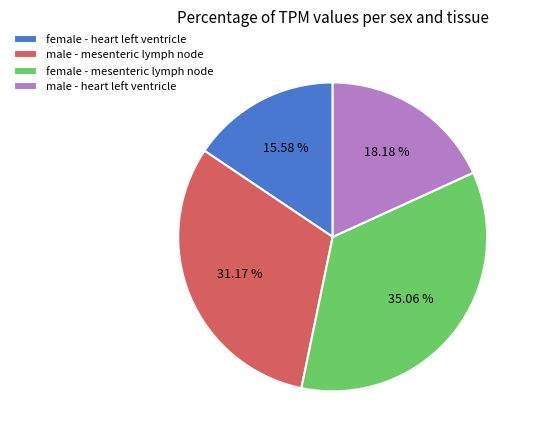

Which category has the biggest portion of the pie?

female - mesenteric lymph node